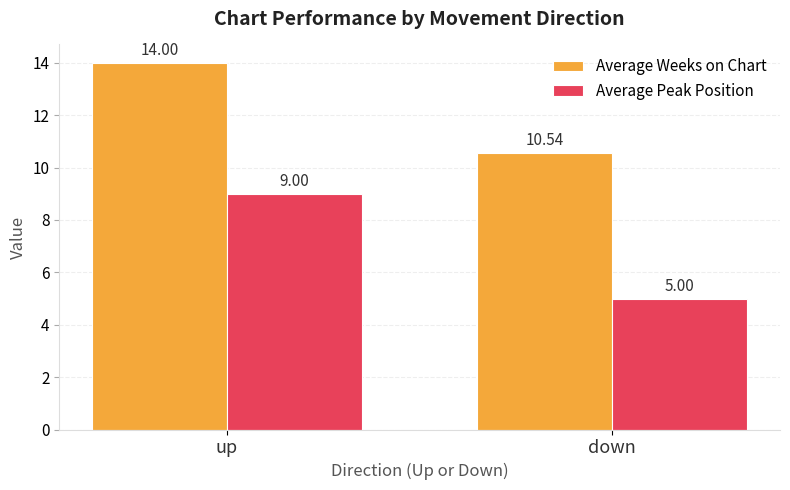

What is the average value of the Average Weeks on Chart series?

12.3